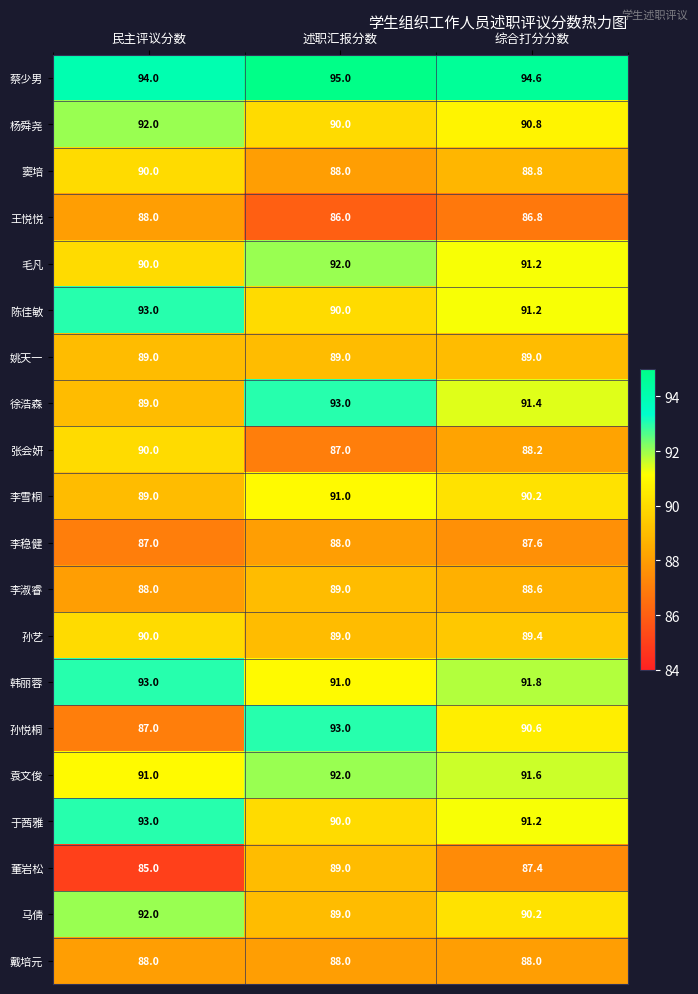

List the labels in order of 王悦悦 value, smallest first.

述职汇报分数, 综合打分分数, 民主评议分数